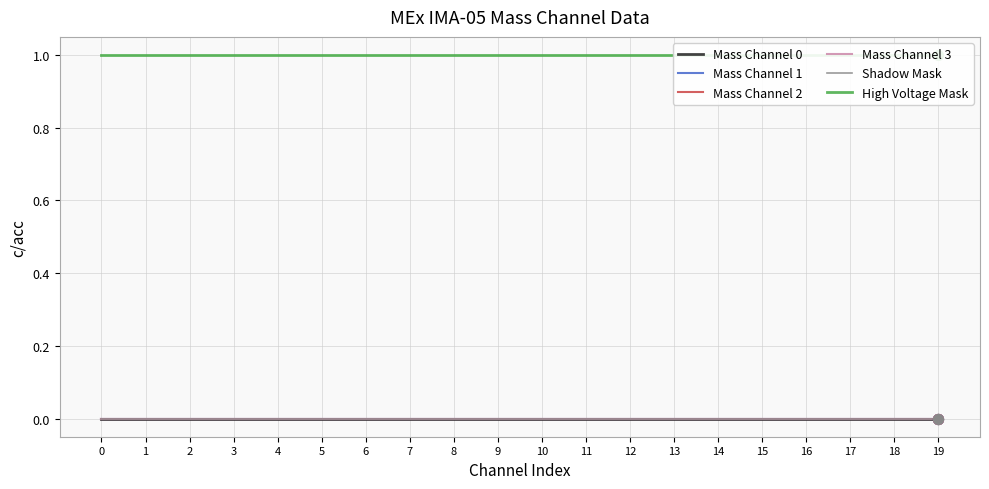

Which series has the largest Y range (max minus min)?

Mass Channel 0